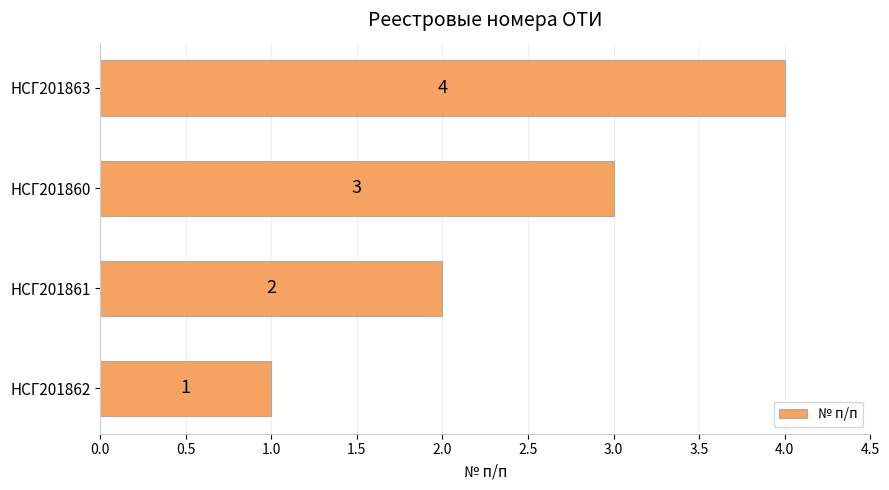

Rank the categories by value from lowest to highest.

НСГ201862, НСГ201861, НСГ201860, НСГ201863